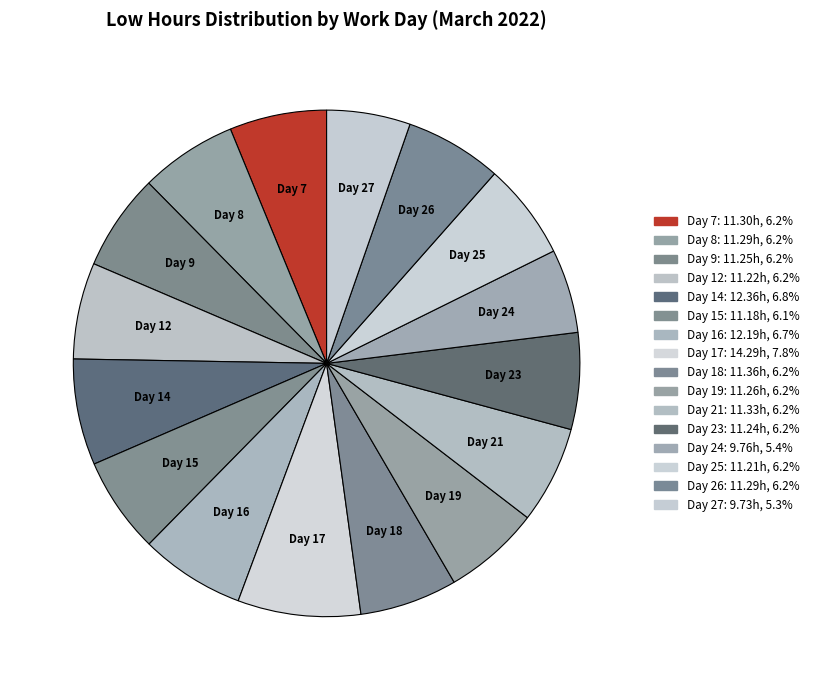

True or false: Day 16 accounts for 7% of the total.

True